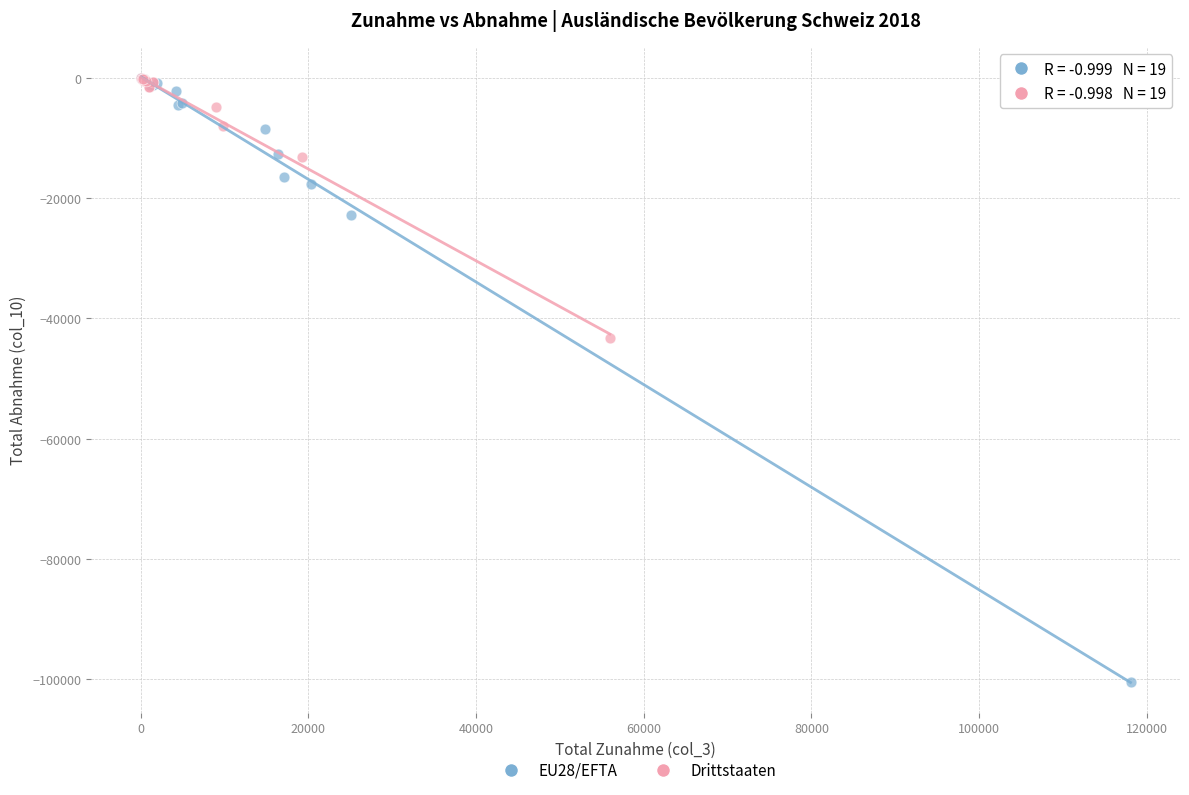

Which series has the widest spread of Y values?

EU28/EFTA